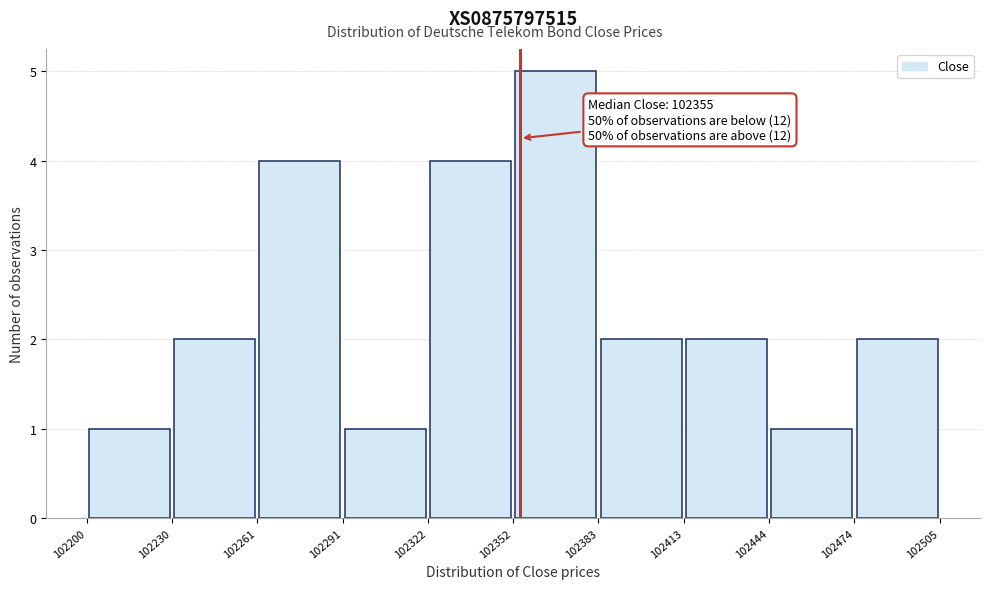

Which range on the x-axis has the tallest bar?

102352 to 102383